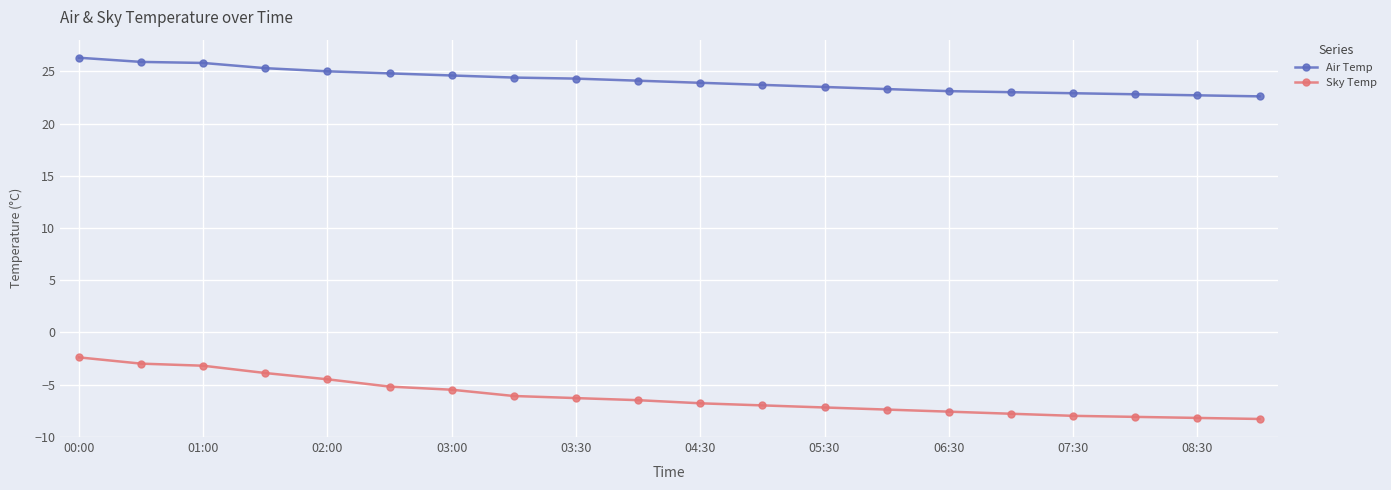

True or false: Air Temp and Sky Temp intersect in this chart.

False